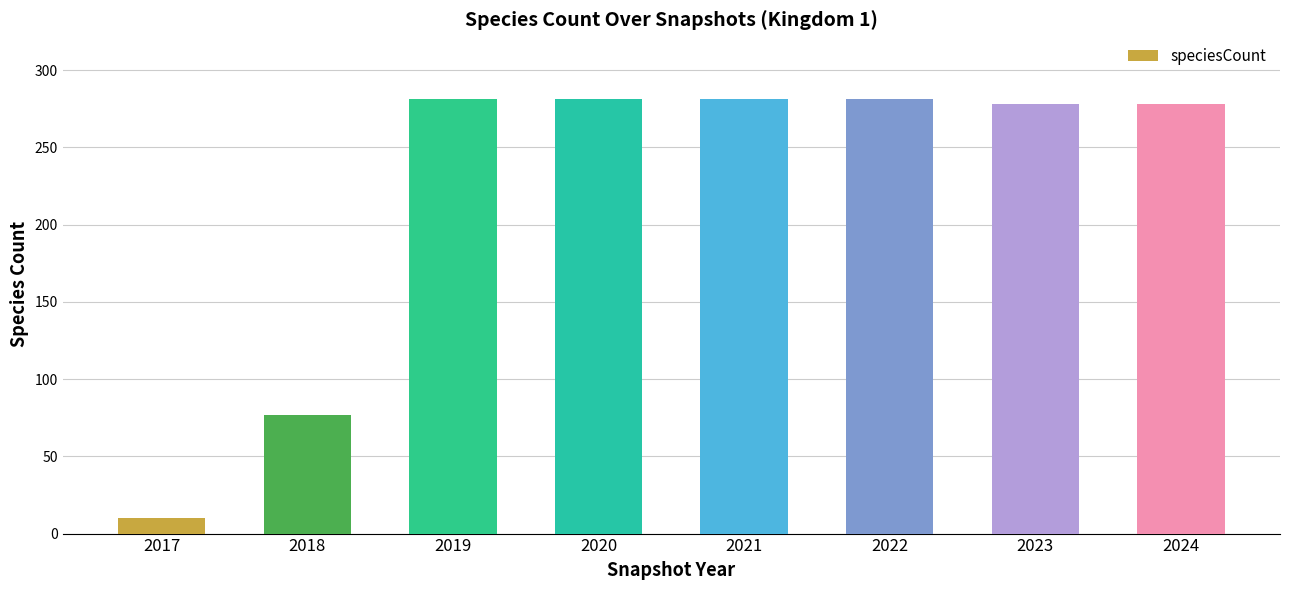

The chart shows a value of 490 at 2024. True or false?

False